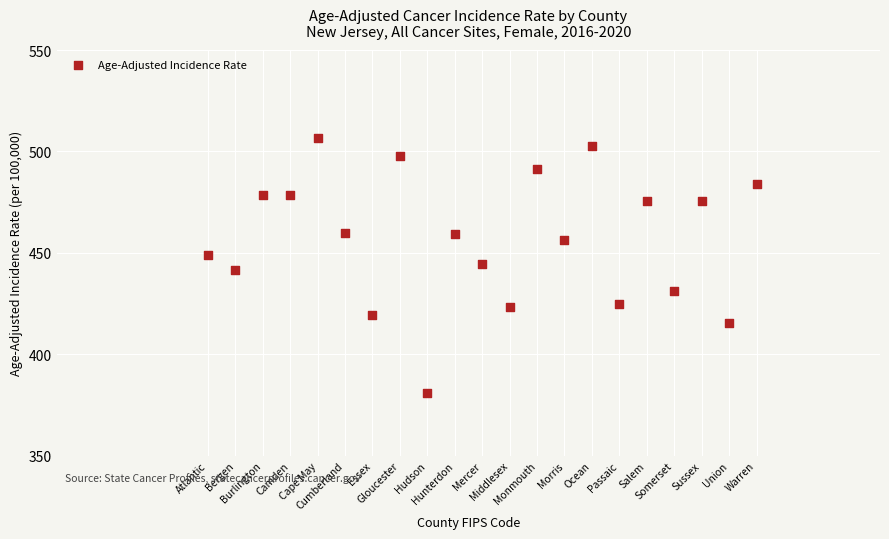

What is the range of X values (max minus min)?

40.0